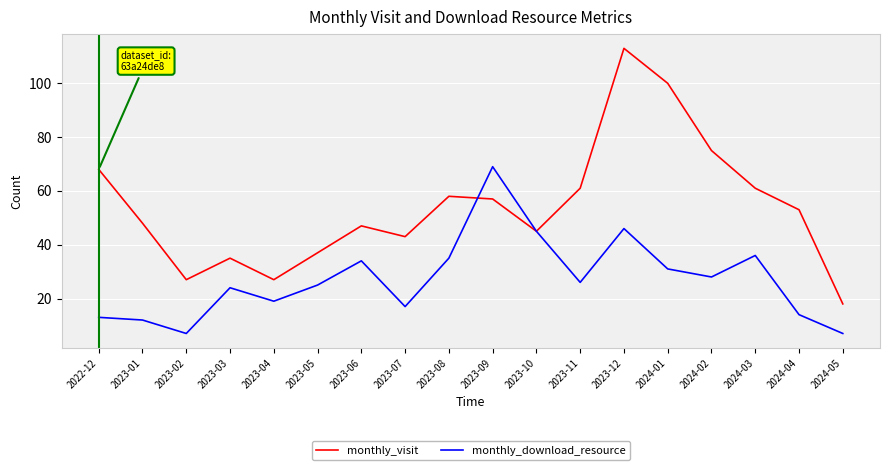

Which series has the largest total across all categories?

monthly_visit